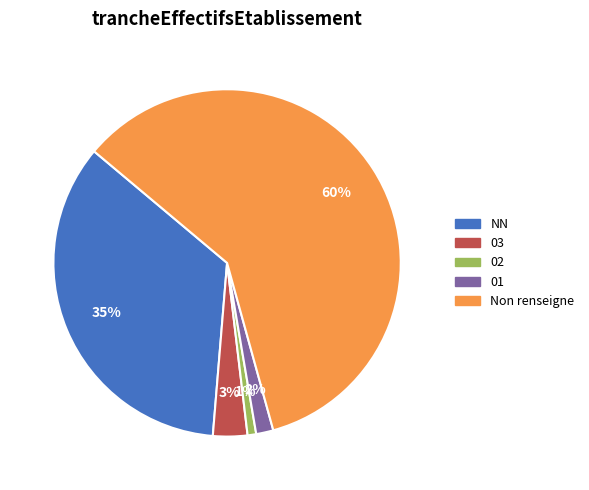

Does any single category account for the majority?

Yes